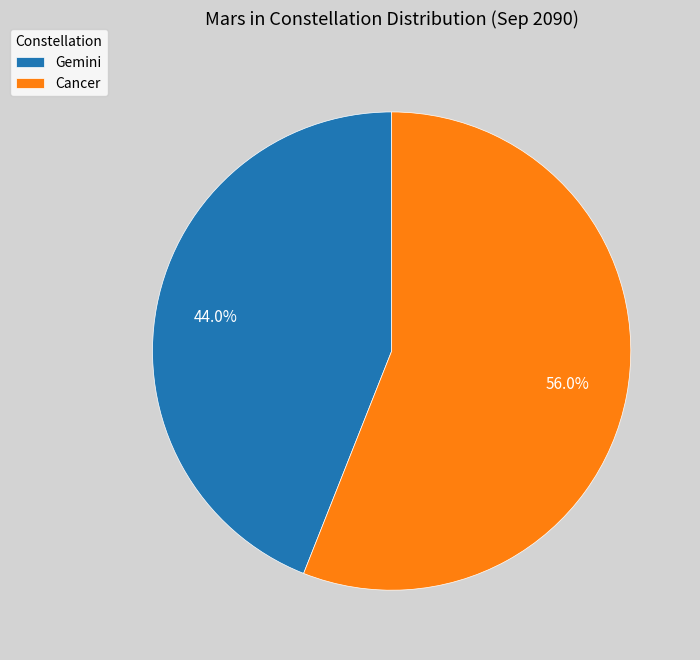

Approximately how many times larger is the value at Cancer compared to Gemini?

1.3